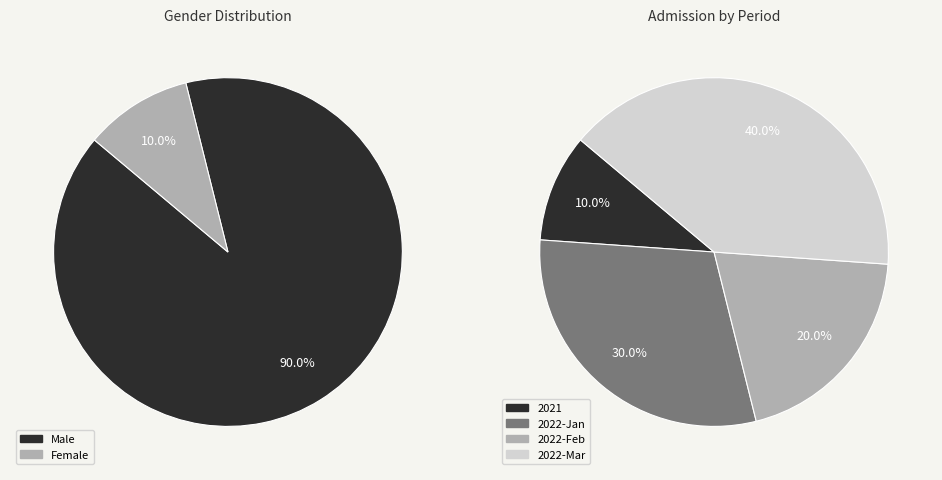

Is there a majority slice in this chart?

Yes